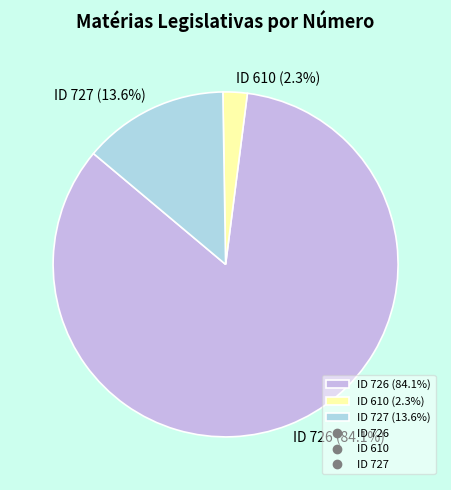

Combined, do ID 727 (13.6%) and ID 610 (2.3%) account for over 50%?

No